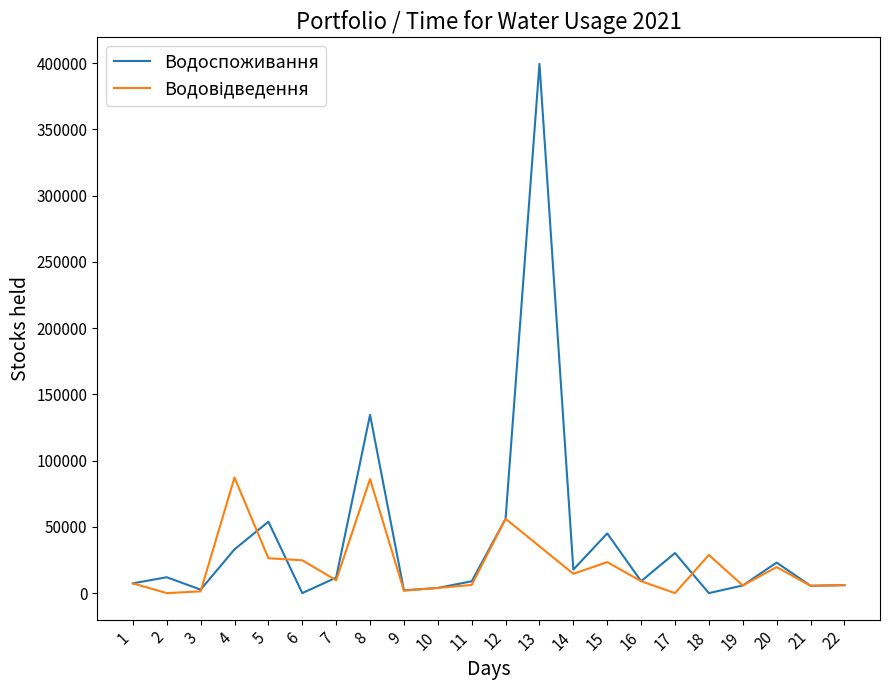

Which series has the largest range (max minus min)?

Водоспоживання